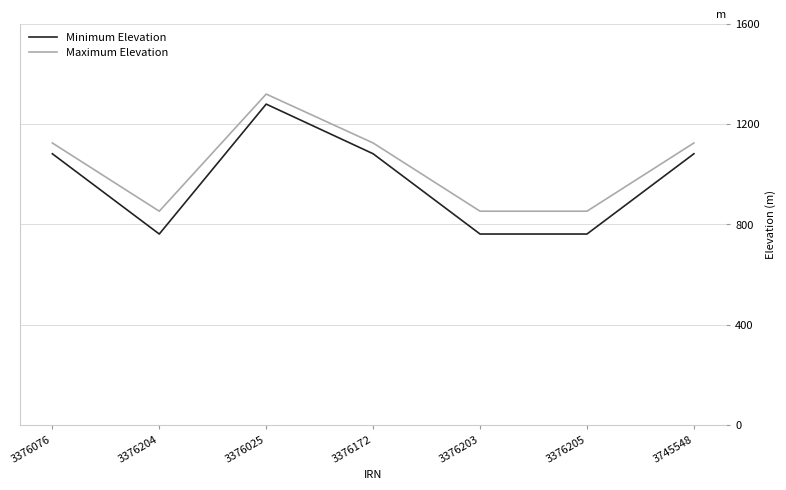

What is the sum of all Minimum Elevation values?

6812